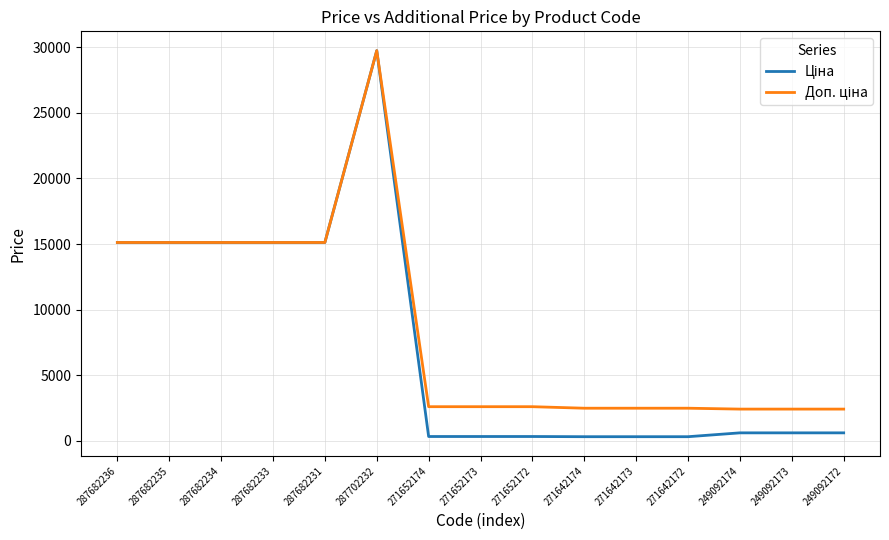

At which category is the sum across all series the highest?

287702232